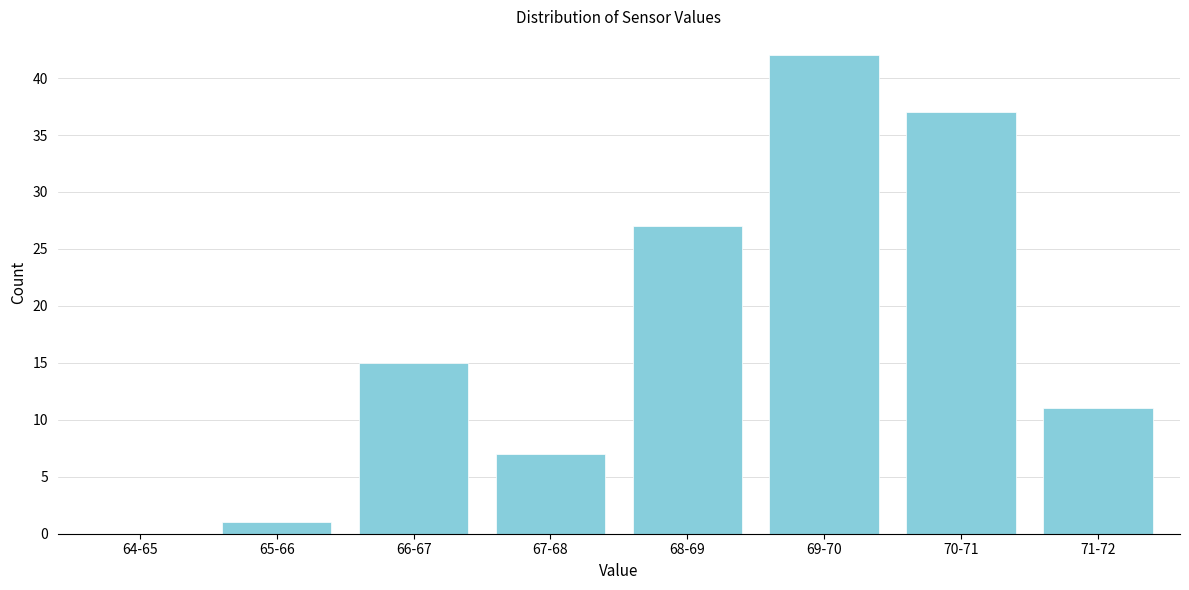

Reading left to right, what are all the values shown in this chart?

64-65=0	65-66=1	66-67=15	67-68=7	68-69=27	69-70=42	70-71=37	71-72=11